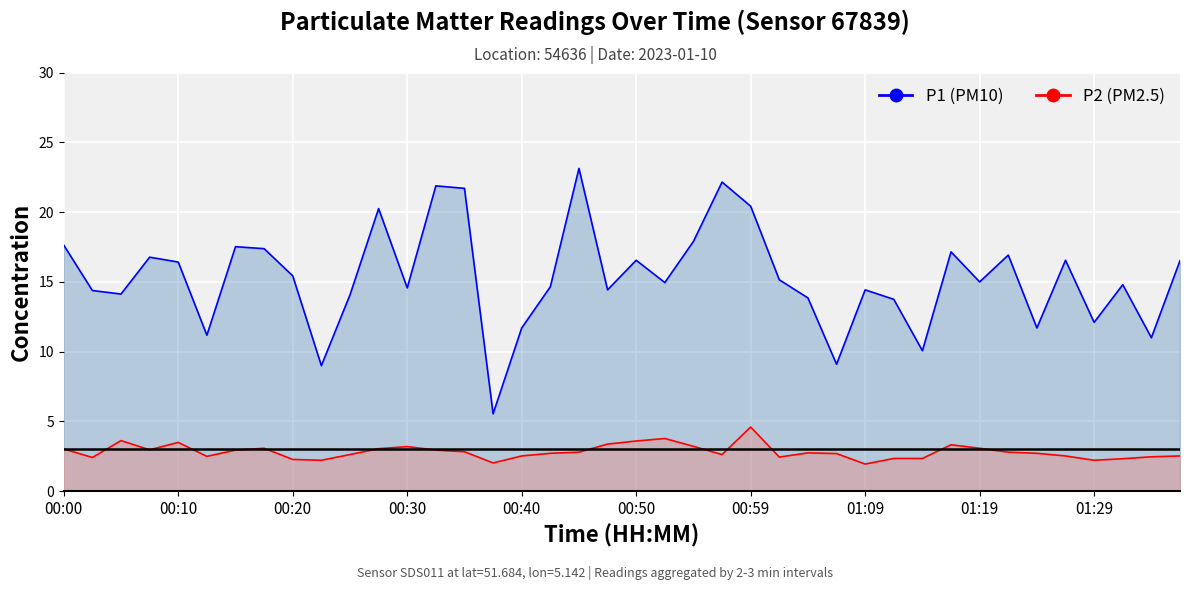

The P1 series shows 11.7 at 00:40. True or false?

True